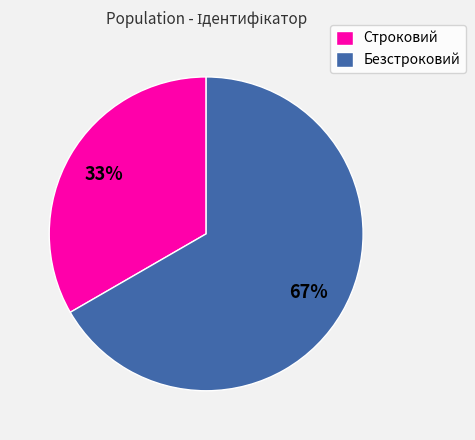

What percentage is the Строковий slice, to the nearest percent?

33%